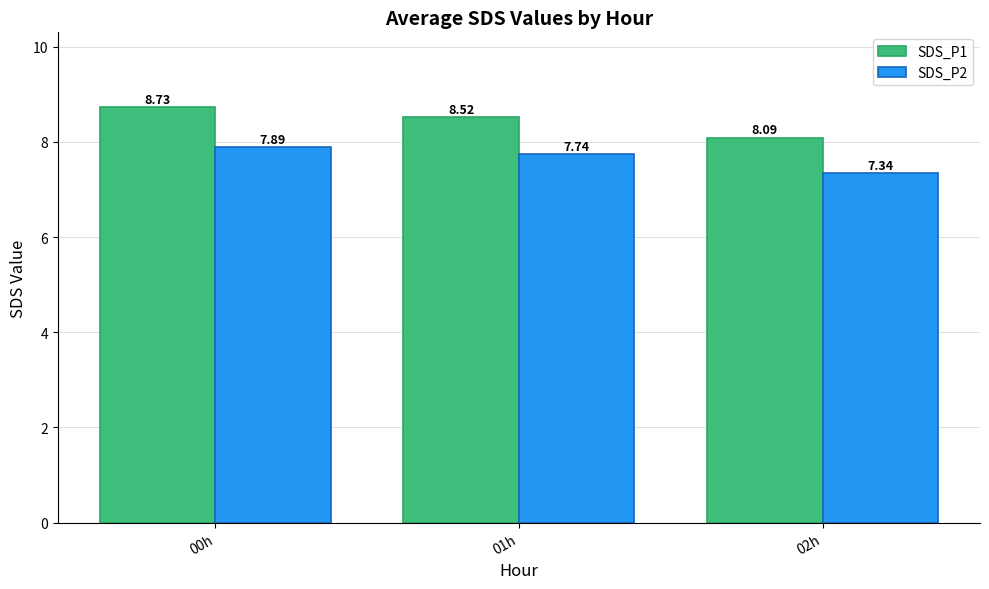

List the labels in order of SDS_P2 value, smallest first.

02h, 01h, 00h